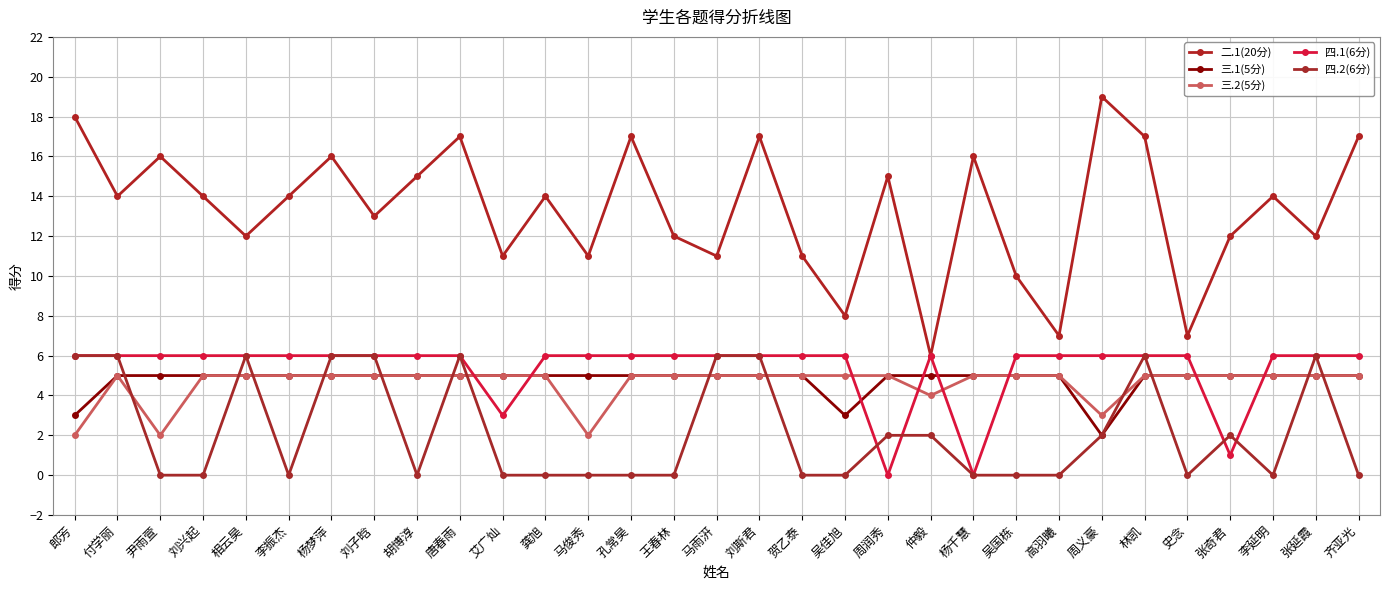

At which category is the sum across all series the highest?

唐春雨